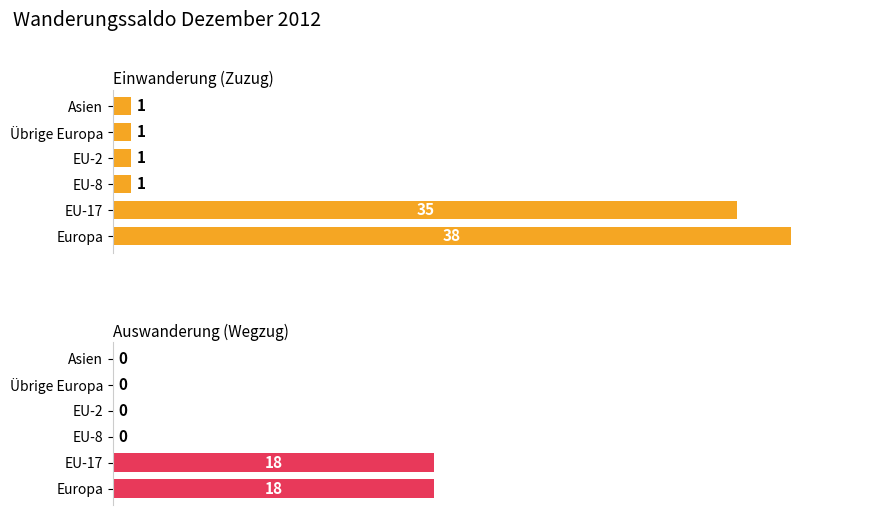

What are all the series names shown in the legend?

Einwanderung (Zuzug), Auswanderung (Wegzug)